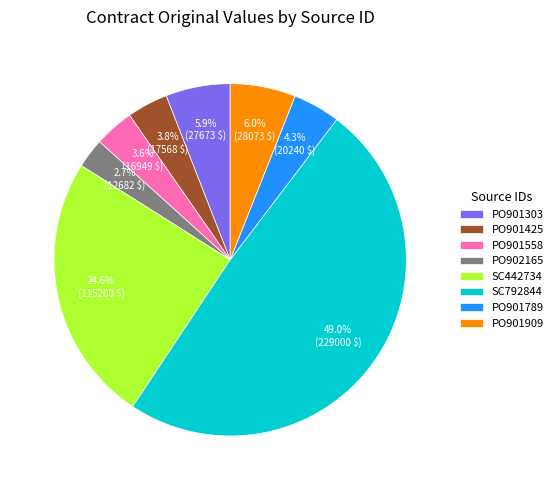

Count the number of slices in the pie.

8